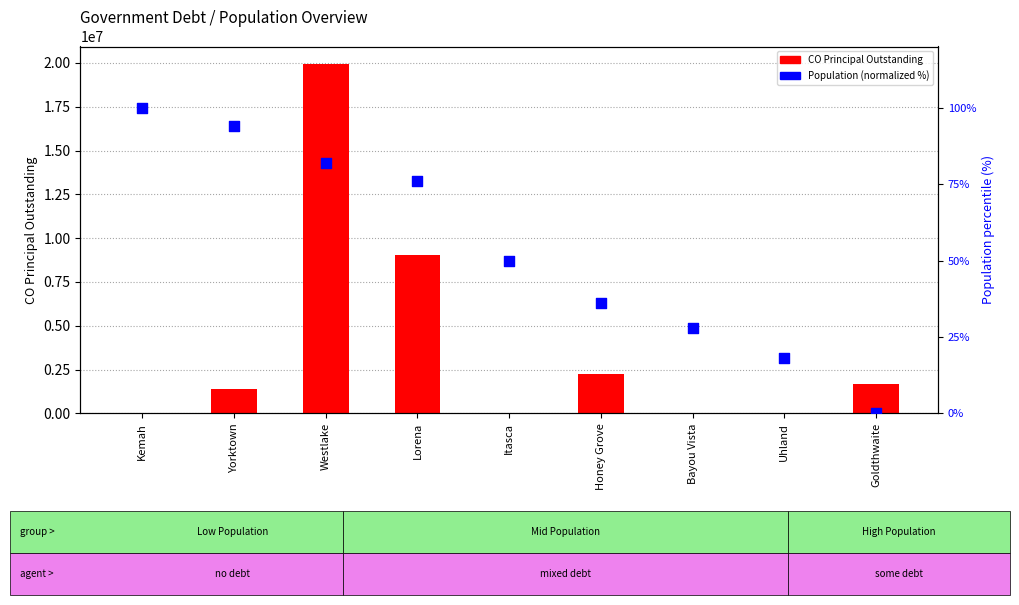

What are all the series names shown in the legend?

CO Principal Outstanding, Population (normalized %)